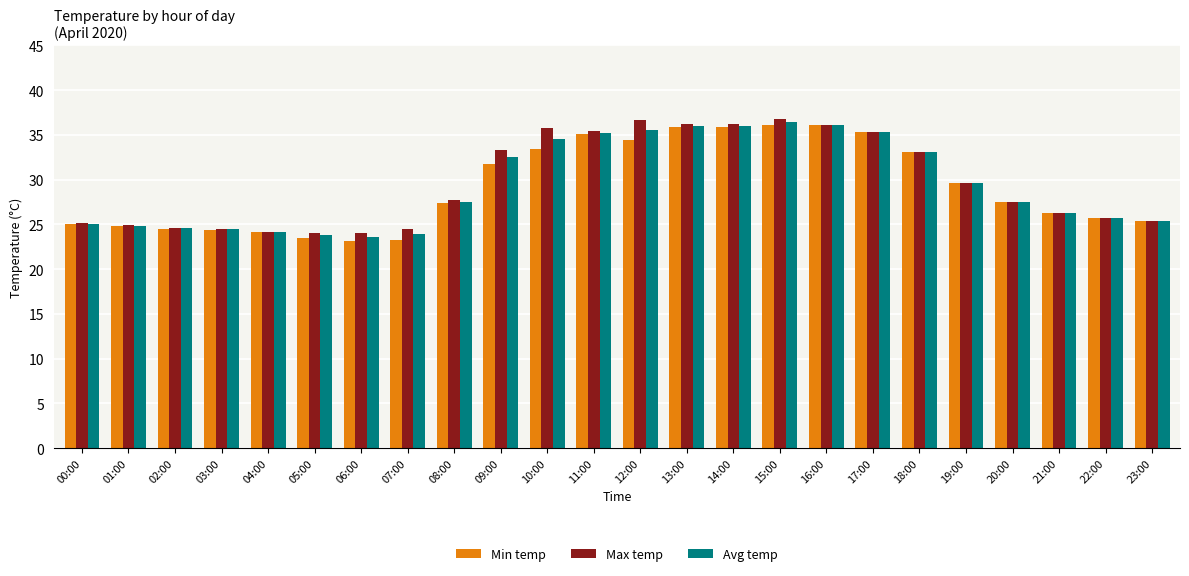

At how many categories does at least one series exceed 30?

10